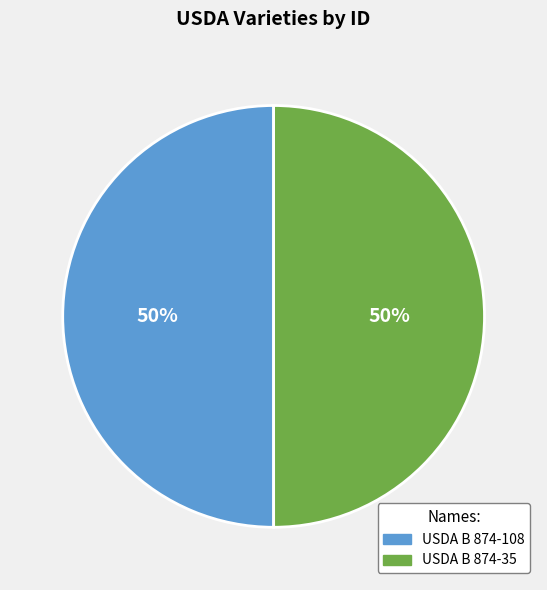

Is the sum of USDA B 874-108 and USDA B 874-35 greater than half?

Yes